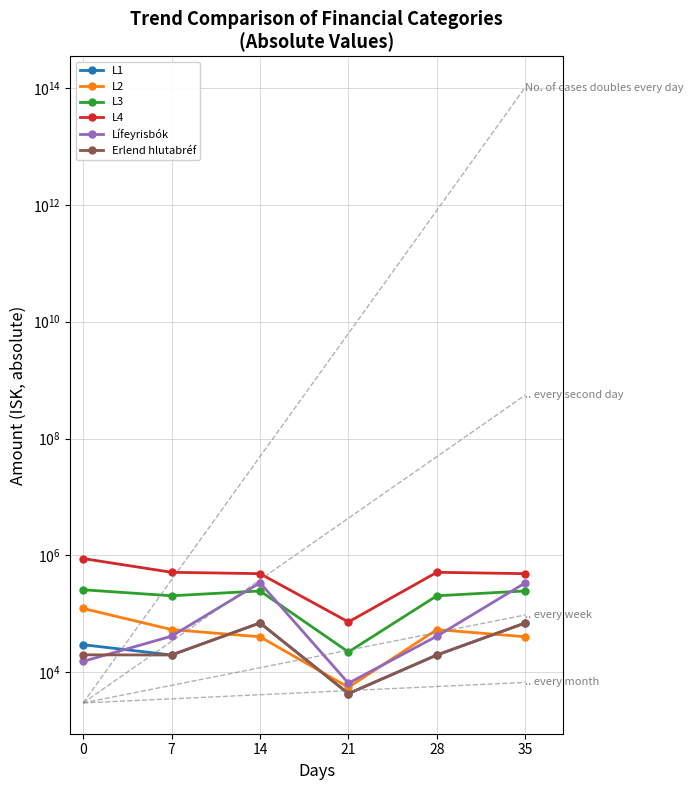

Between 7 and 28, which is larger?

7